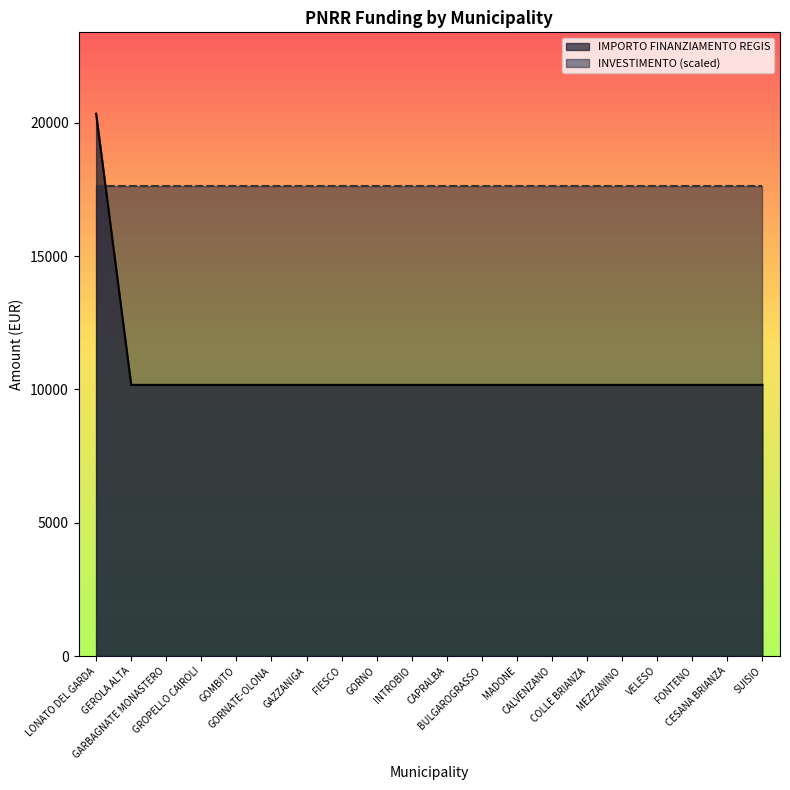

What is the smallest value displayed?

10172.0